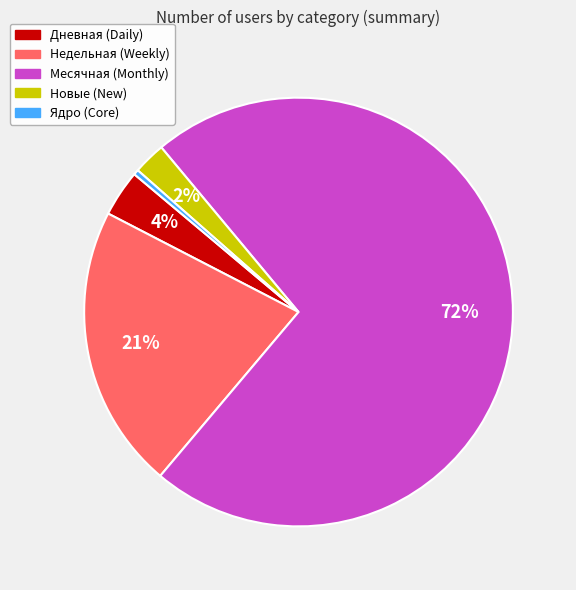

Rank the categories by value from lowest to highest.

Ядро, Новые, Дневная, Недельная, Месячная